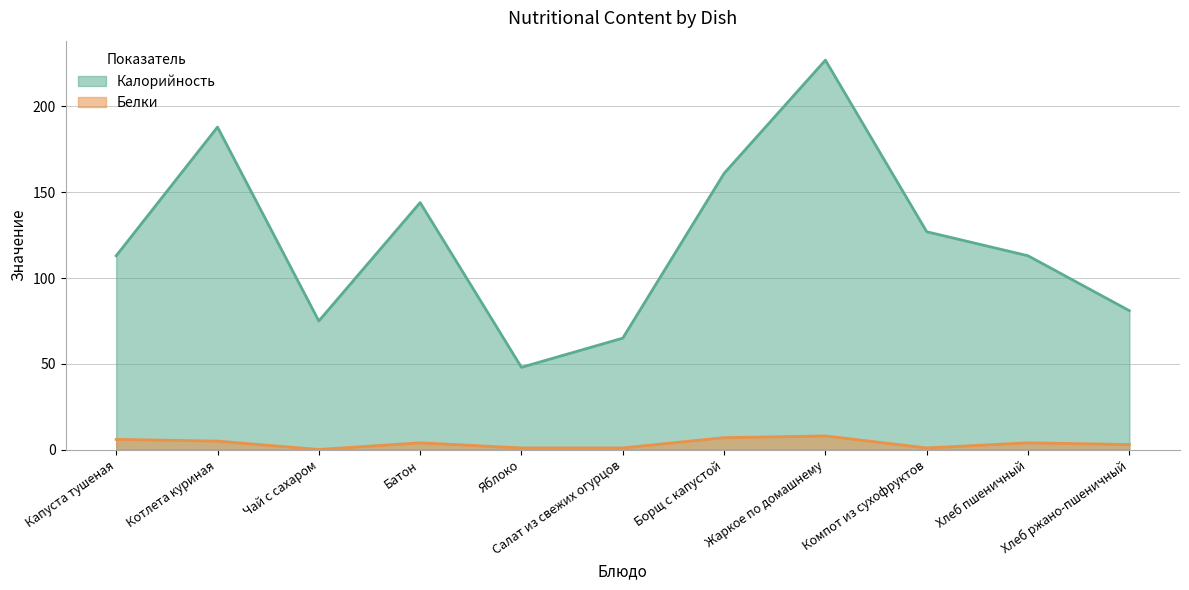

How many values in the Калорийность series are below 113?

4